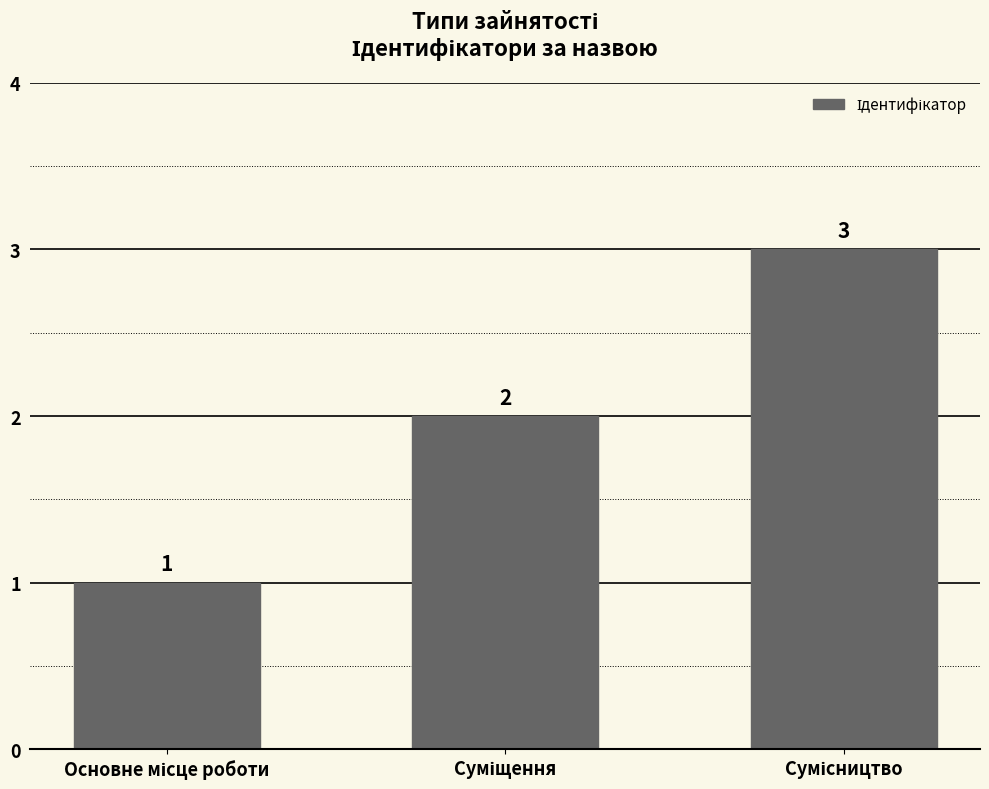

What is the value of the 3rd bar from the left?

3